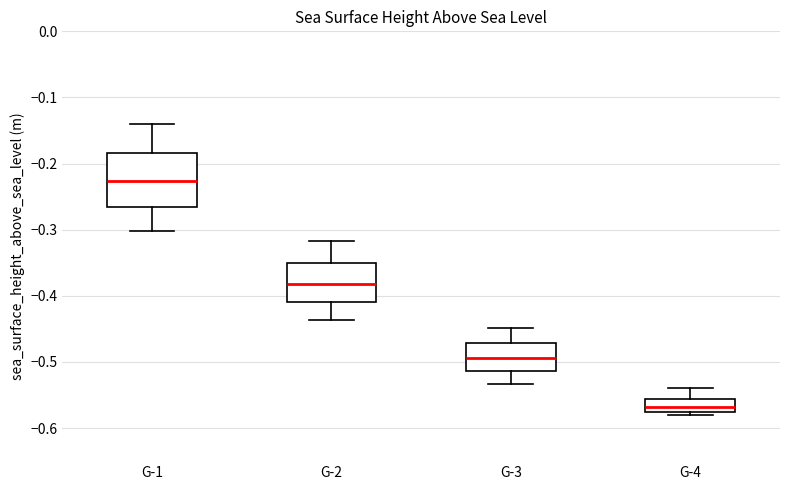

Where does the upper whisker of the box for G-2 end on the y-axis? The values are not printed on the chart, so give them approximately, as read against the axis.

-0.32